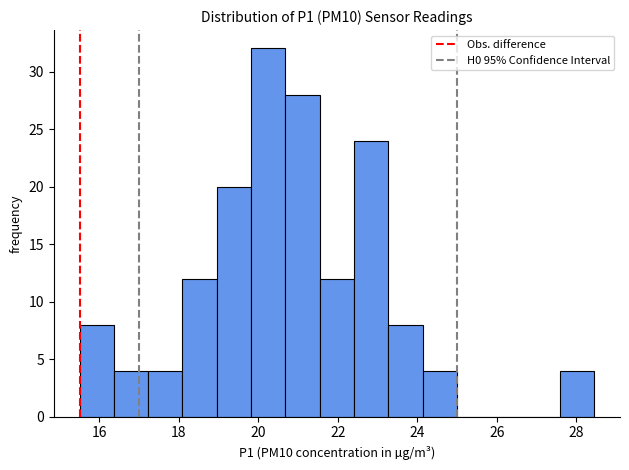

Reading left to right, transcribe this chart: for each bar, give the range it covers on the x-axis and its height. Neither the bar edges nor the heights are printed on the chart, so give them approximately, as read against the axes.

15.6 to 16.4: 8
16.4 to 17.2: 4
17.2 to 18.0: 4
18.0 to 19.0: 12
19.0 to 19.8: 20
19.8 to 20.6: 32
20.6 to 21.6: 28
21.6 to 22.4: 12
22.4 to 23.2: 24
23.2 to 24.2: 8
24.2 to 25.0: 4
25.0 to 25.8: 0
25.8 to 26.8: 0
26.8 to 27.6: 0
27.6 to 28.4: 4